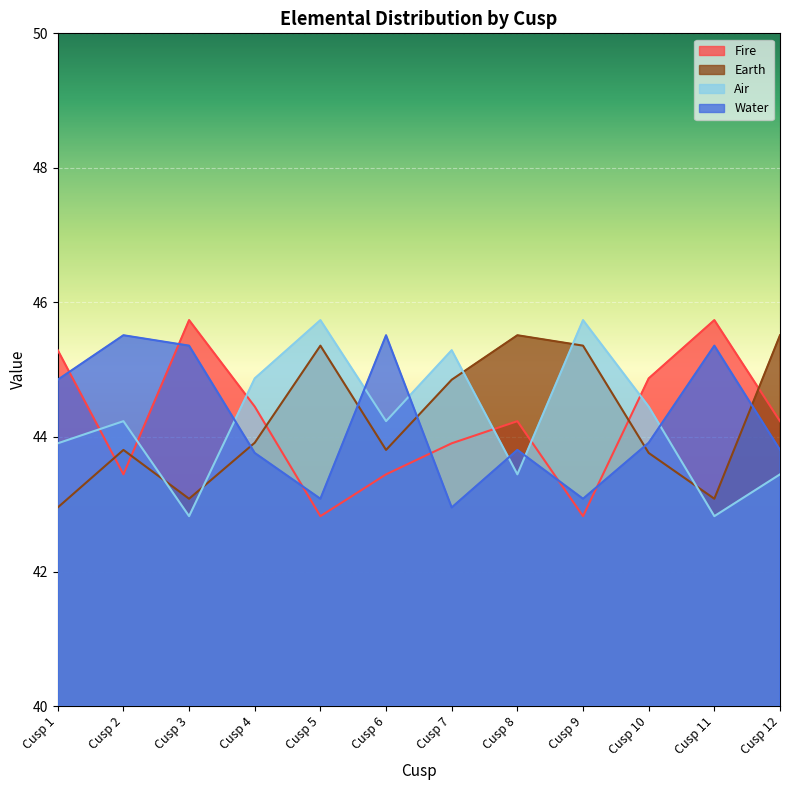

At how many categories does at least one series exceed 44?

12